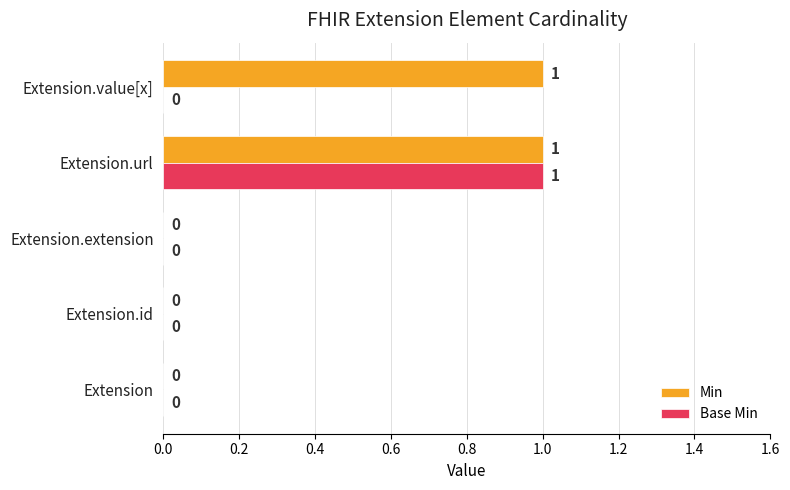

Which series has the largest total across all categories?

Min